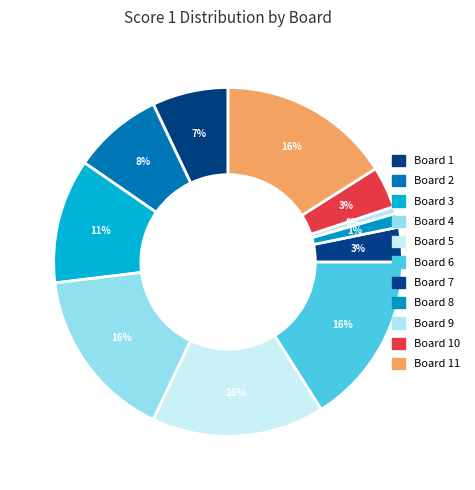

Is there any slice that represents more than half of the pie?

No